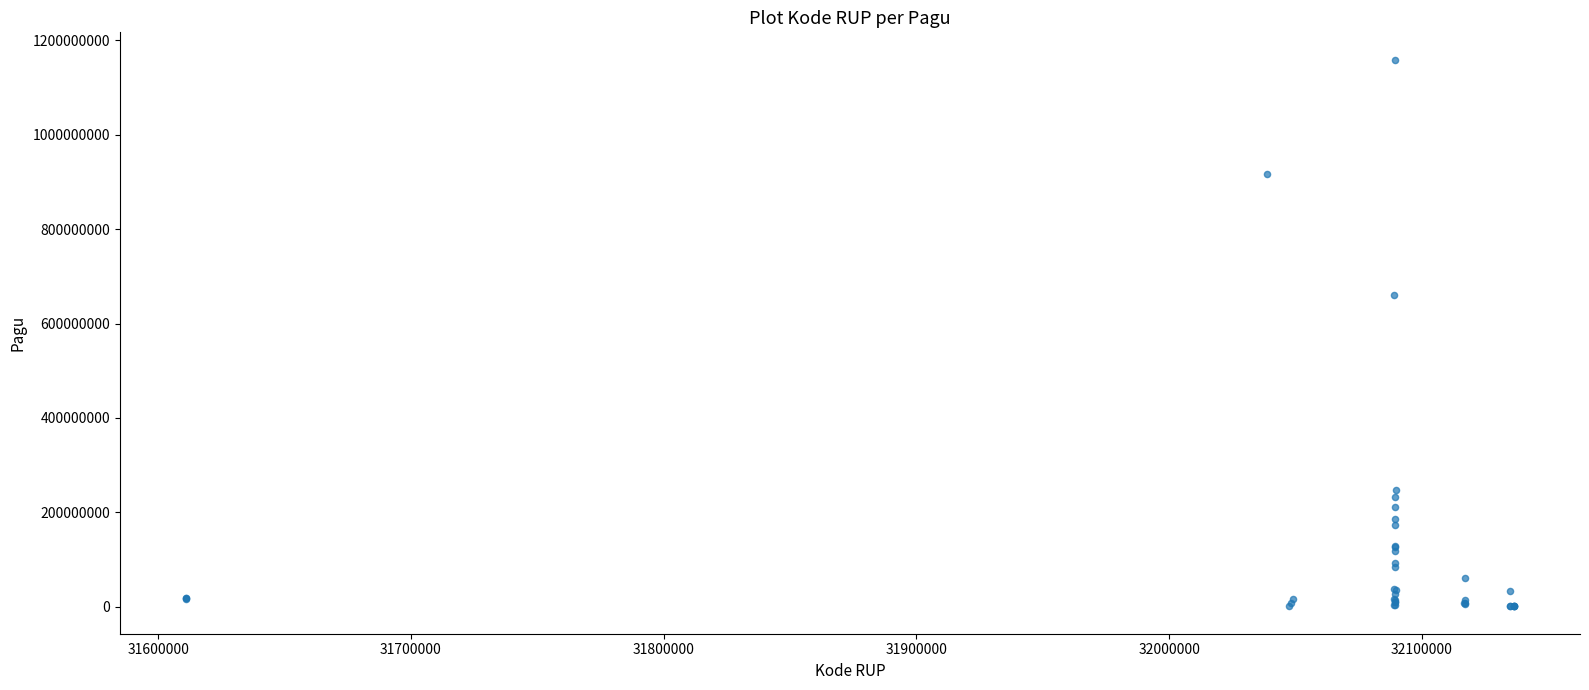

What Y value in the scatter plot is closest to 580008500?

660551000